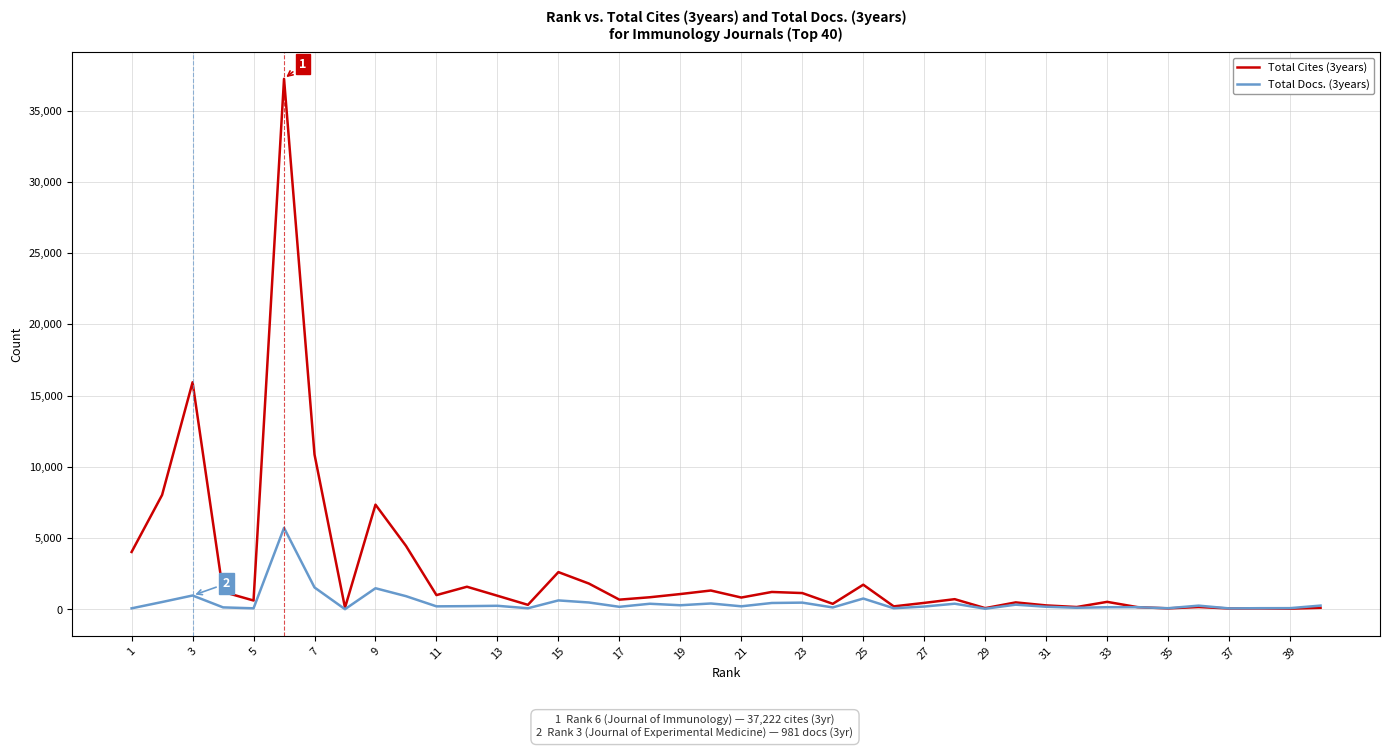

Which series has the largest total across all categories?

Total Cites (3years)